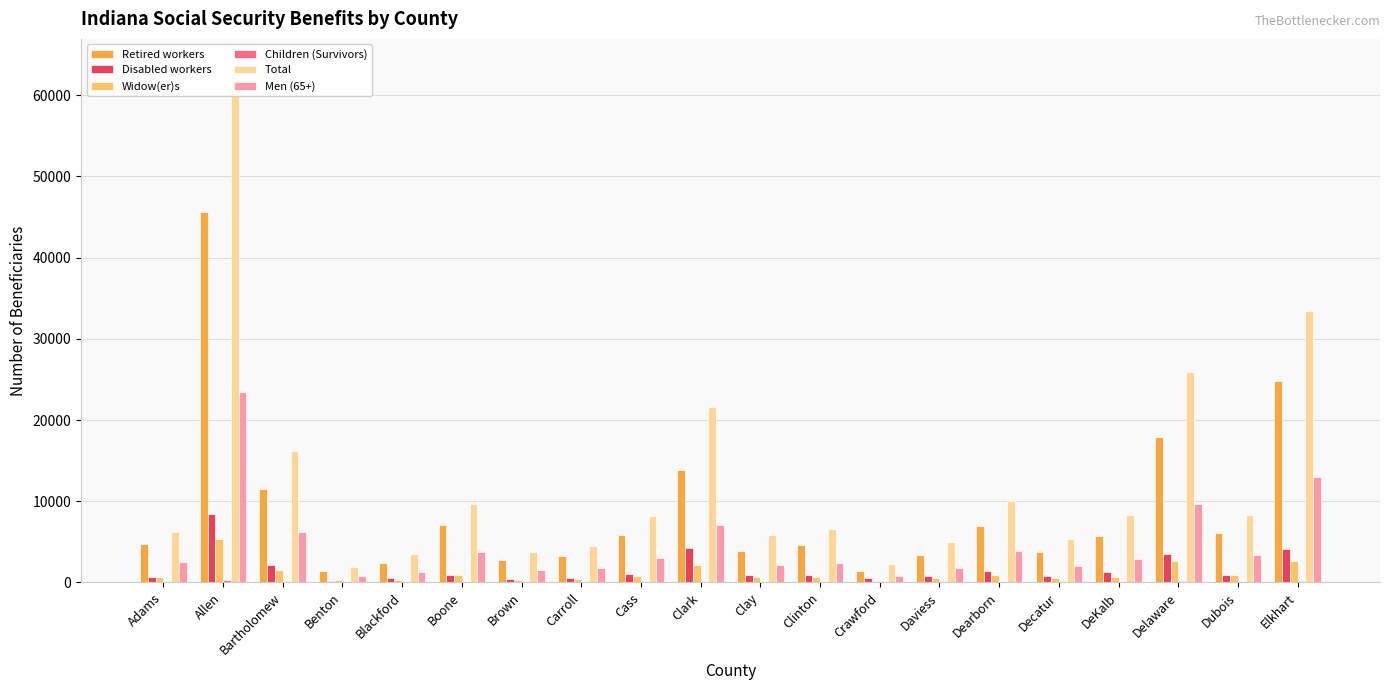

Rank the series by their maximum value, from lowest to highest.

Children (Survivors), Widow(er)s, Disabled workers, Men (65+), Retired workers, Total